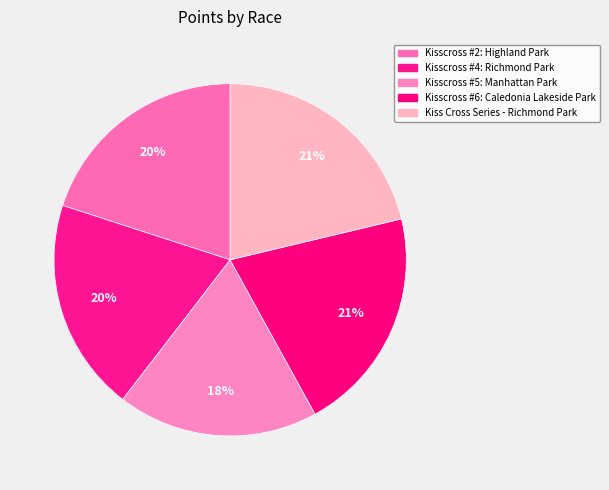

Which has a higher value, Kiss Cross Series - Richmond Park or Kisscross #5: Manhattan Park?

Kiss Cross Series - Richmond Park